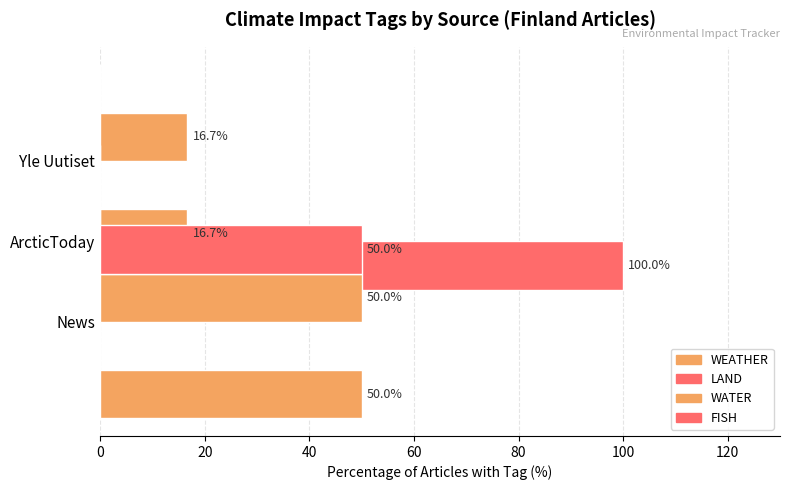

How many data points does each series have?

3